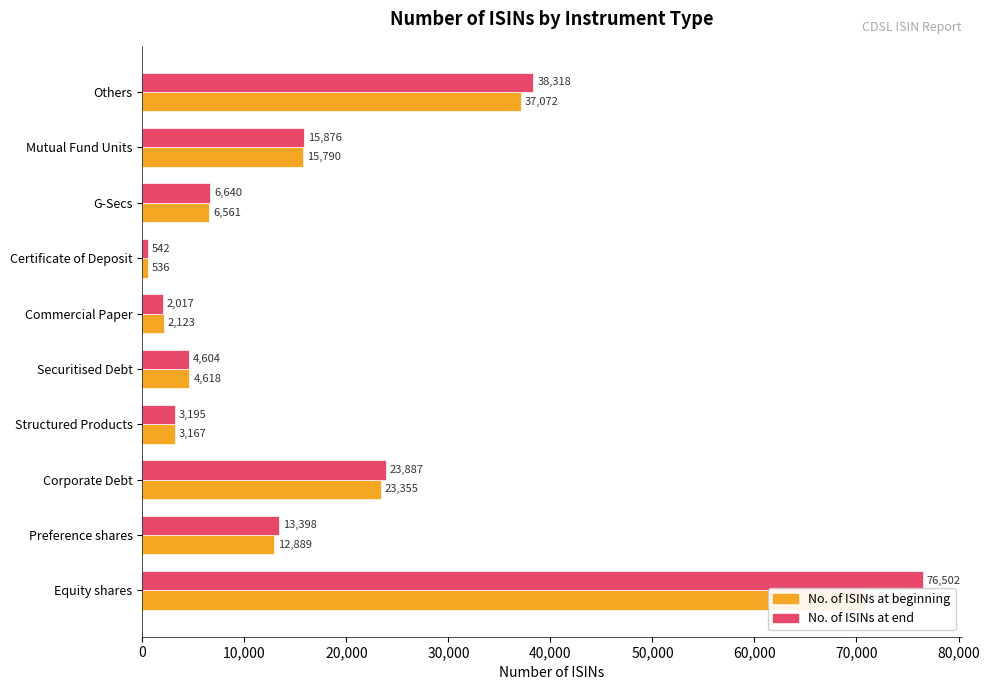

What are all the series names shown in the legend?

No. of ISINs at beginning, No. of ISINs at end